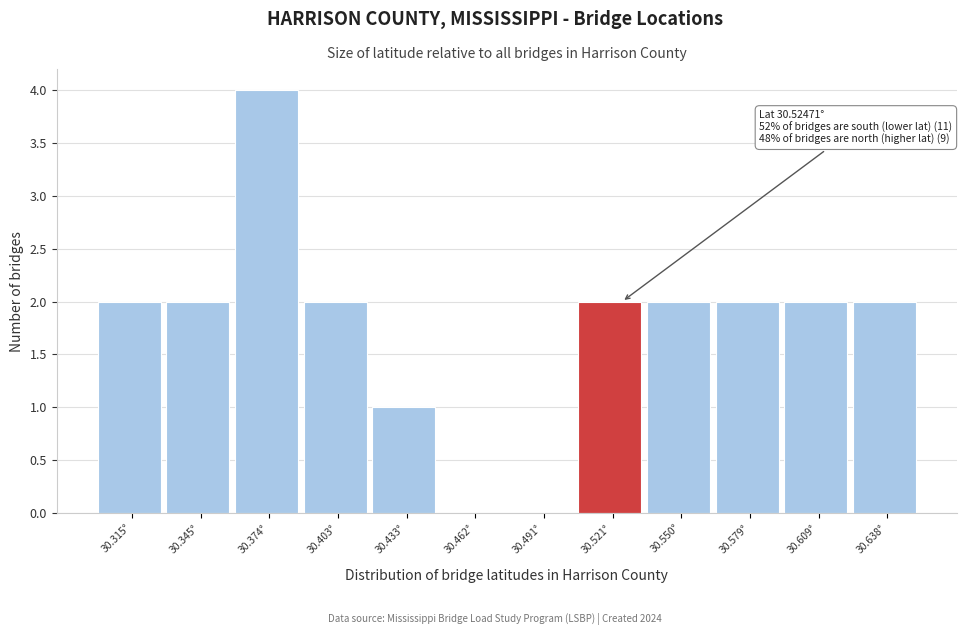

Reading right to left, list all the values displayed in this chart.

30.638°=2	30.609°=2	30.579°=2	30.550°=2	30.521°=2	30.491°=0	30.462°=0	30.433°=1	30.403°=2	30.374°=4	30.345°=2	30.315°=2